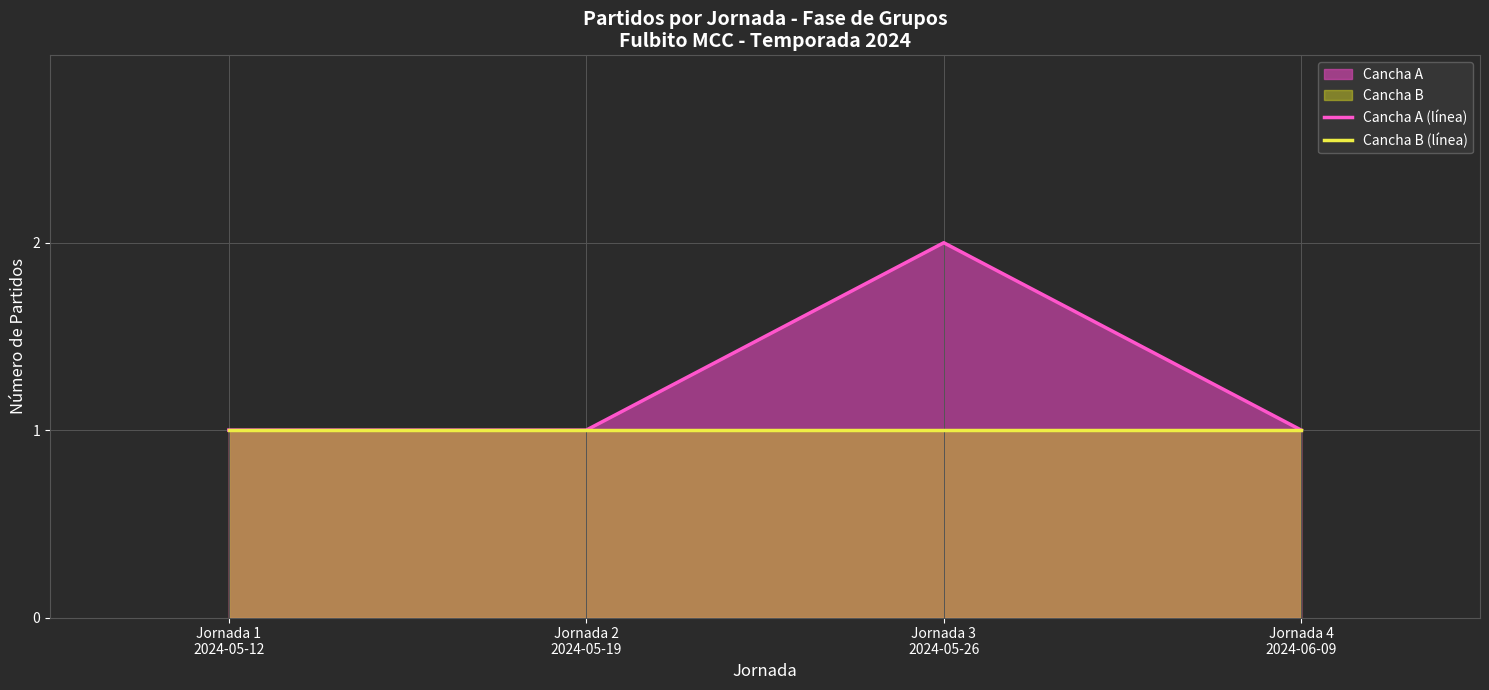

What is the total value across all series at Jornada 1
2024-05-12?

2